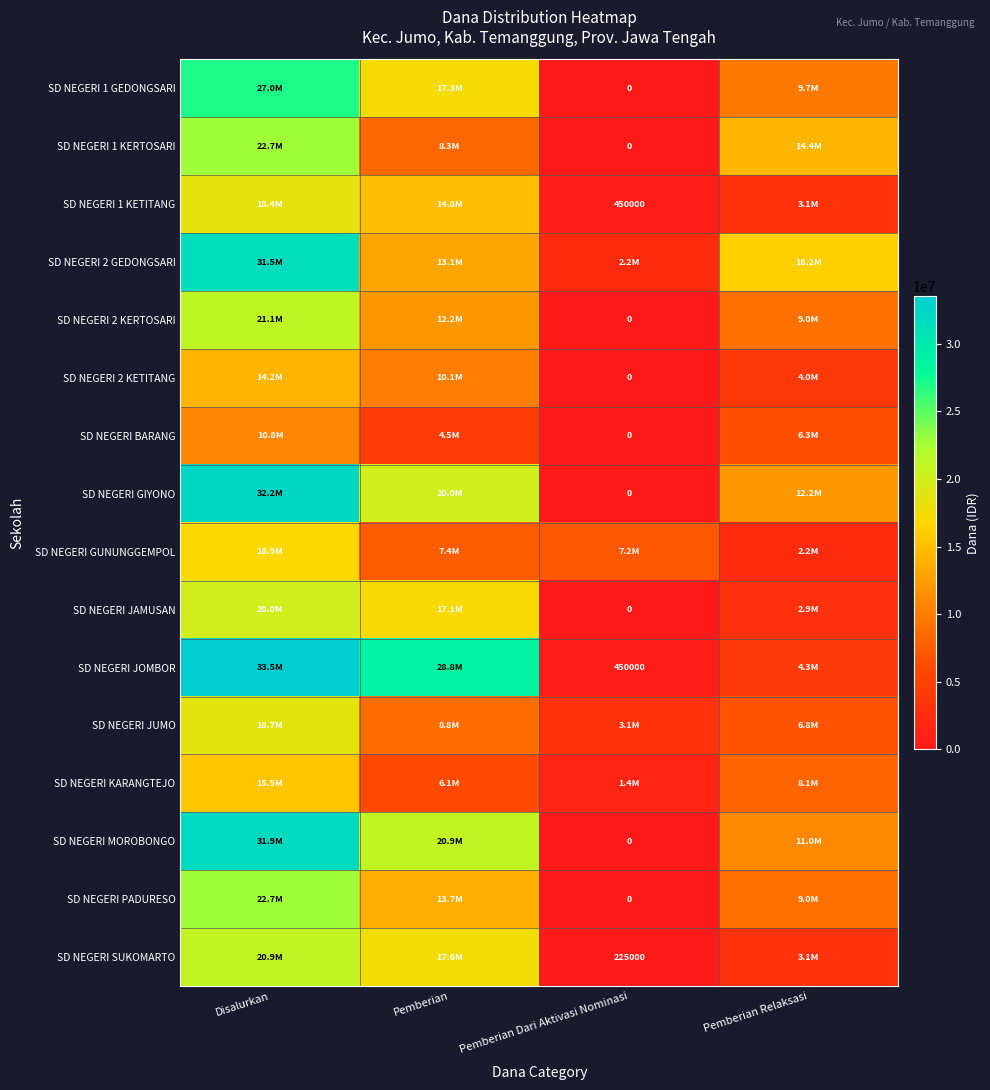

What is the total value across all series at Pemberian Relaksasi?

122400000